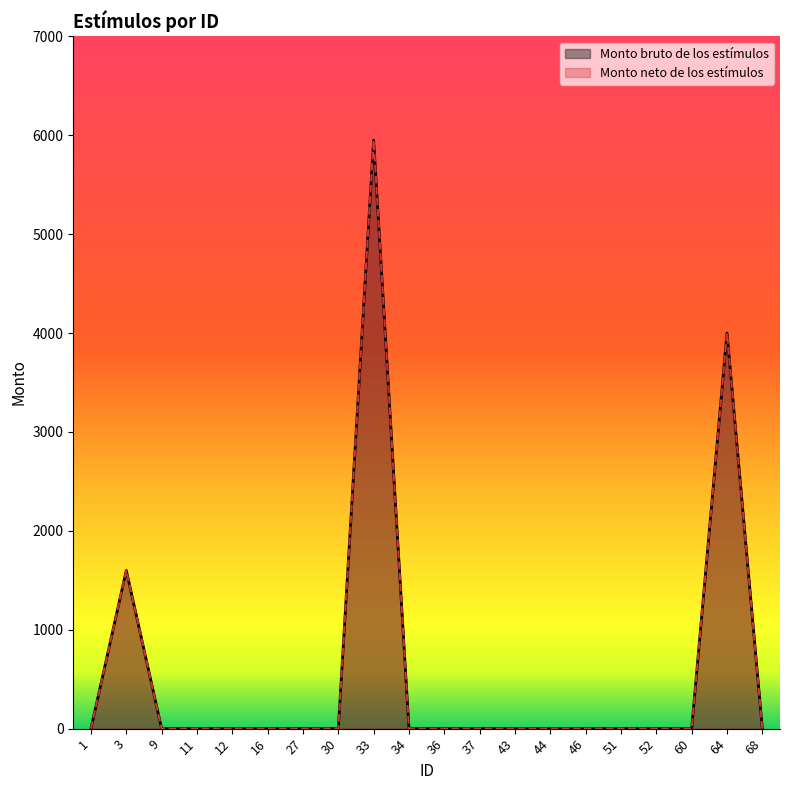

How many lines are shown in the chart?

2